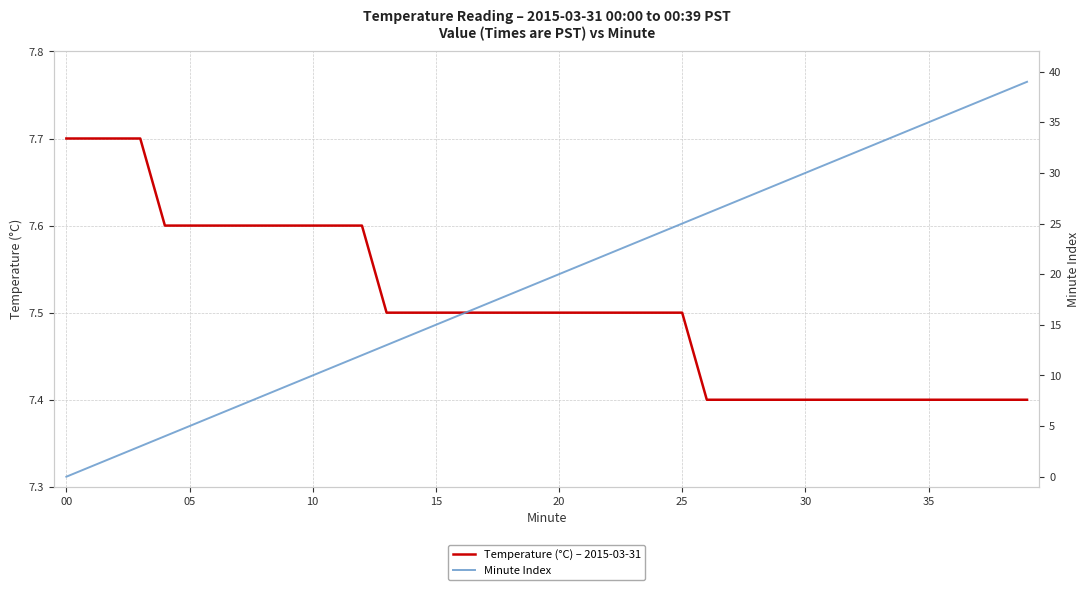

What are all the series names shown in the legend?

Temperature (°C) – 2015-03-31, Minute Index